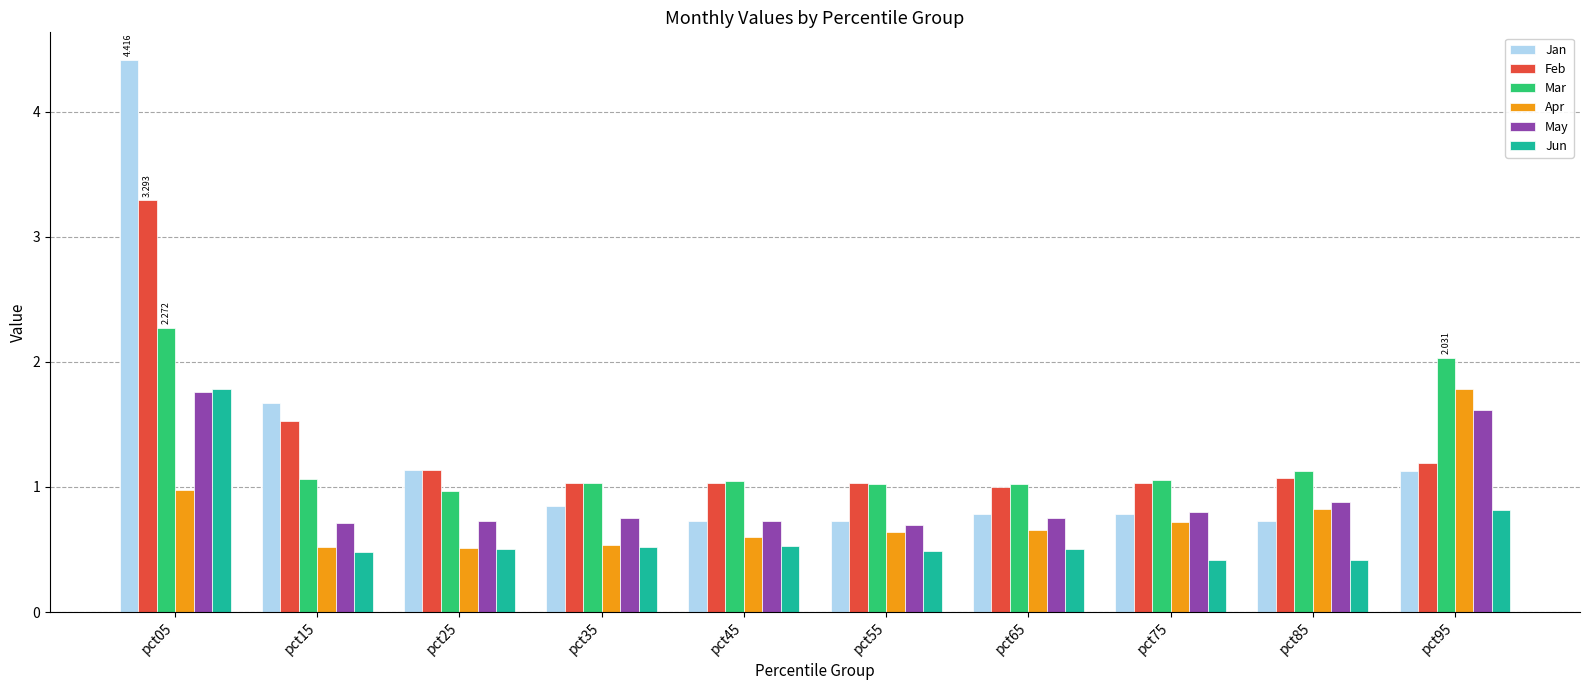

Is the value of Apr at pct05 greater than the value of Jan at pct45?

Yes